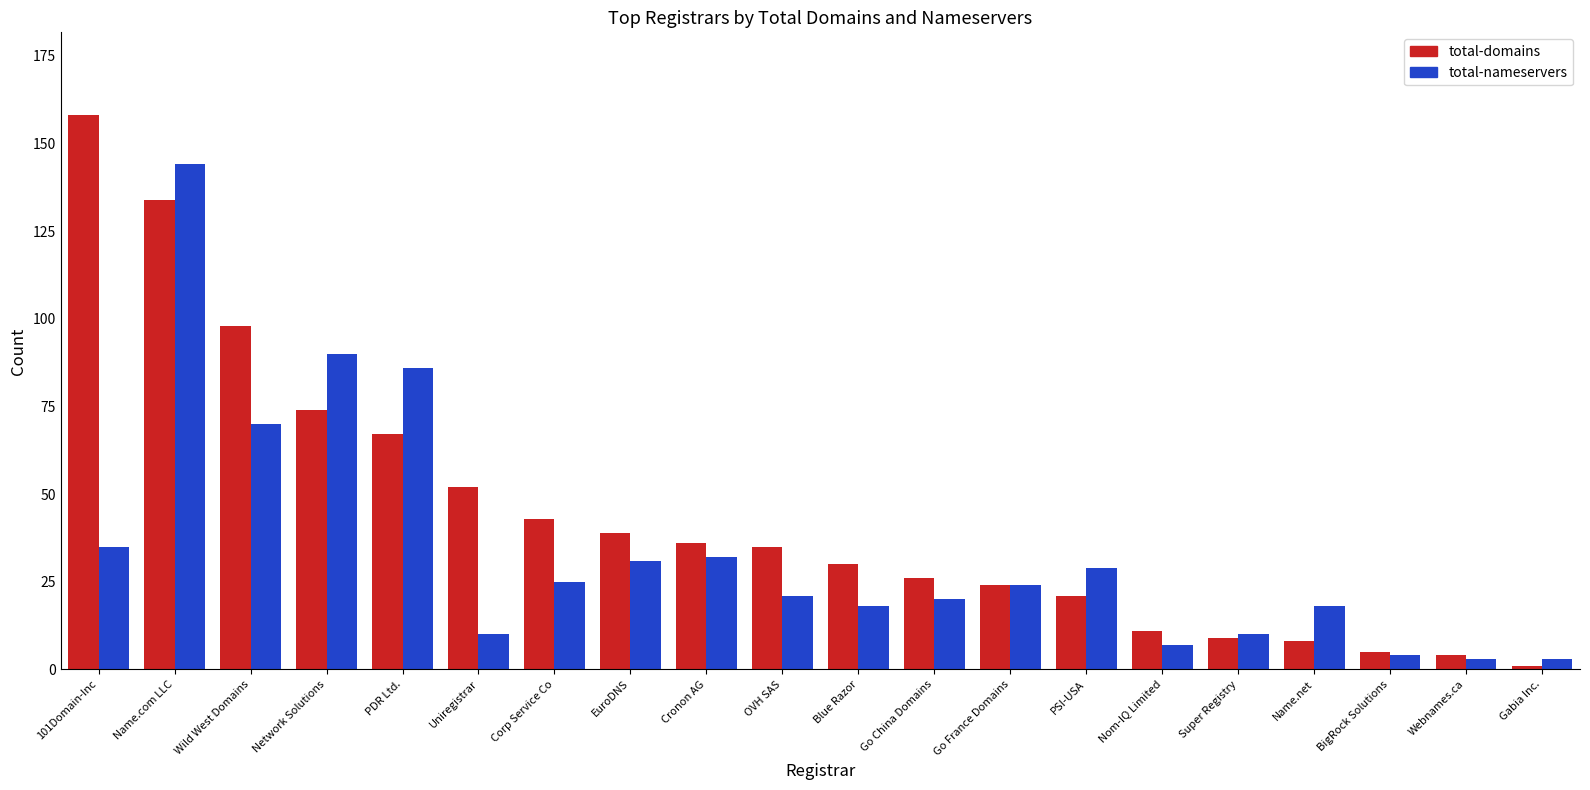

Between 101Domain-Inc and Cronon AG, which series saw the biggest shift?

total-domains